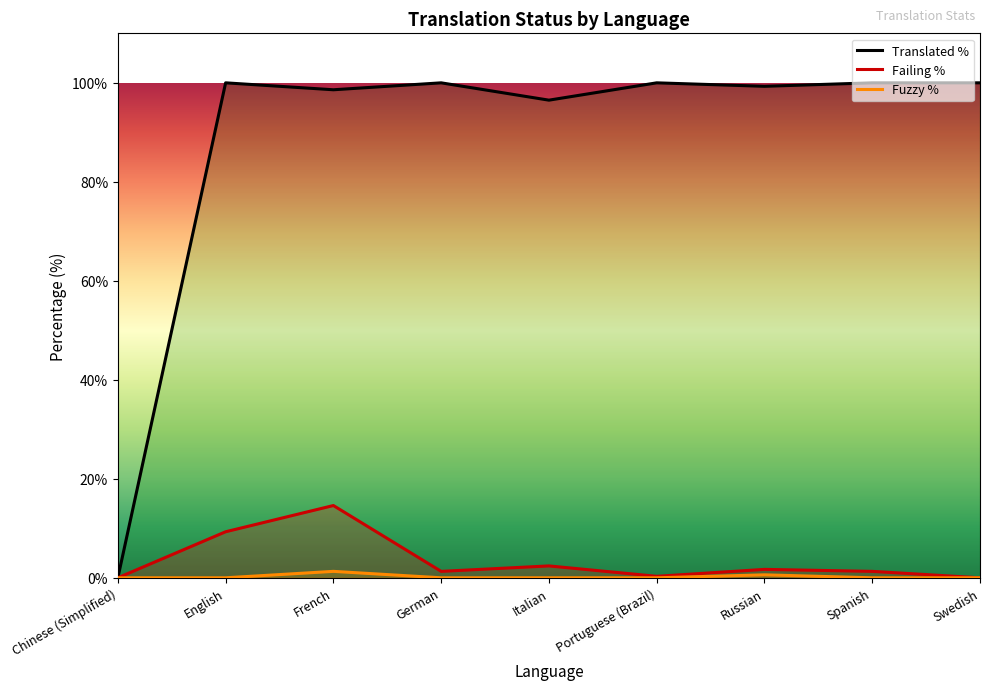

Reading right to left, transcribe all the data shown in this chart.

translated_percent: 100.0	100.0	99.3	100.0	96.5	100.0	98.6	100.0	0.0
failing_percent: 0.0	1.3	1.7	0.3	2.4	1.3	14.6	9.3	0.0
fuzzy_percent: 0.0	0.0	0.6	0.0	0.0	0.0	1.3	0.0	0.0